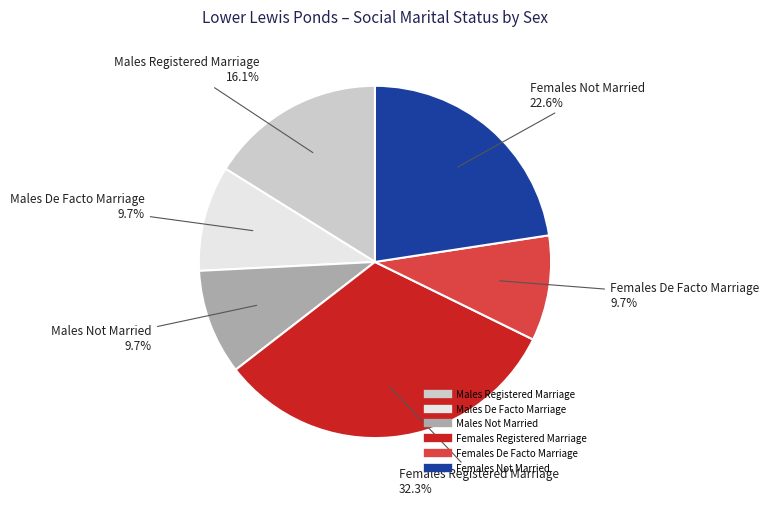

Does Females Not Married represent more than half of the total?

No